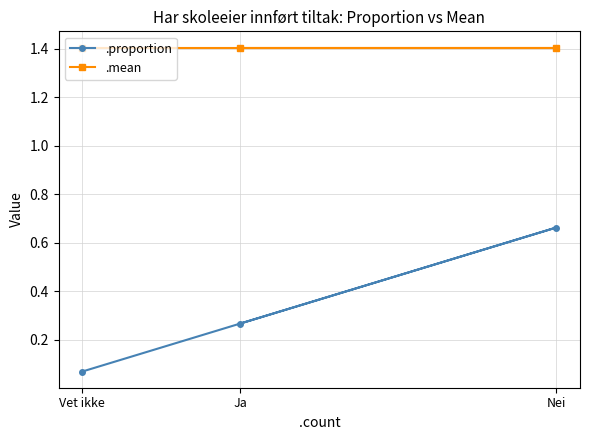

What position from the left is Ja?

2